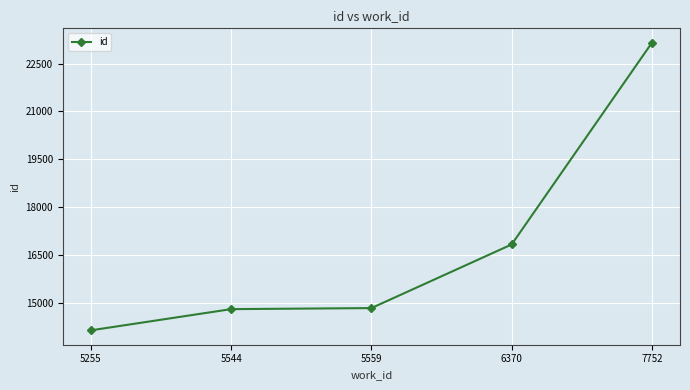

The chart shows a value of 14852 at 5559. True or false?

True